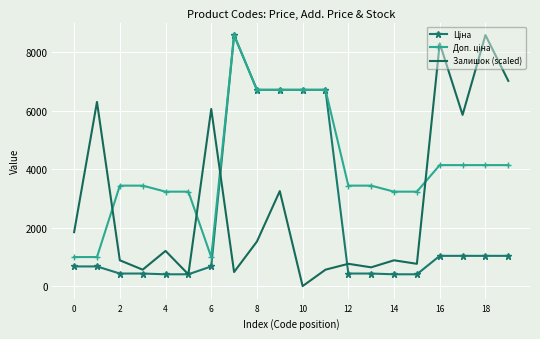

What is the maximum value shown in the chart?

8581.1